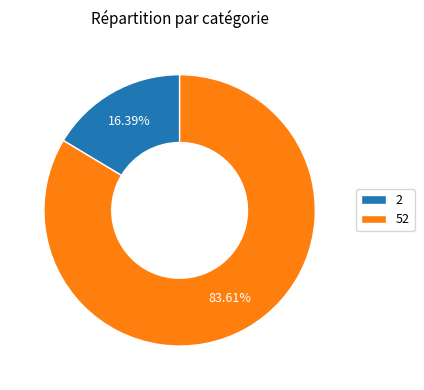

Which has a higher value, 52 or 2?

52